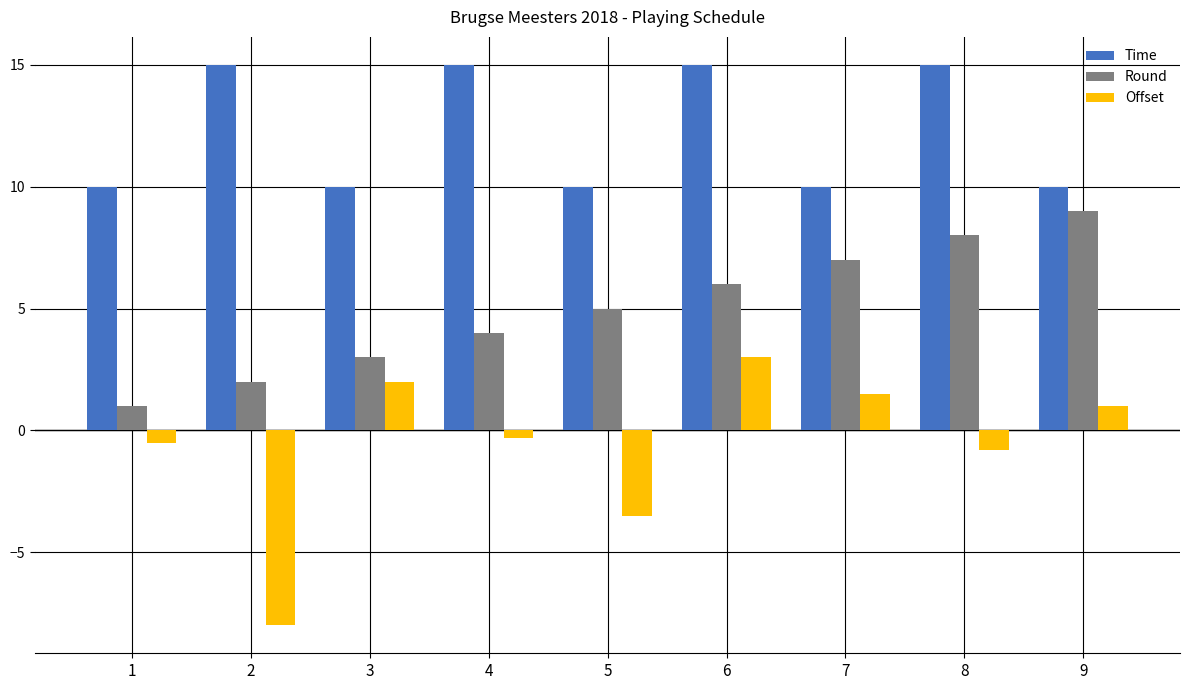

Count the Time values in the range 10 to 15.

9